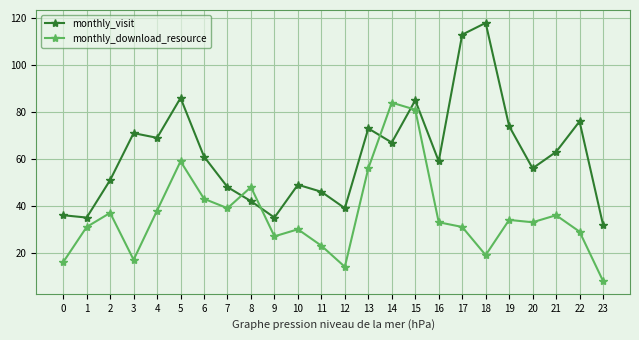

Which series changed the most between 8 and 15?

monthly_visit